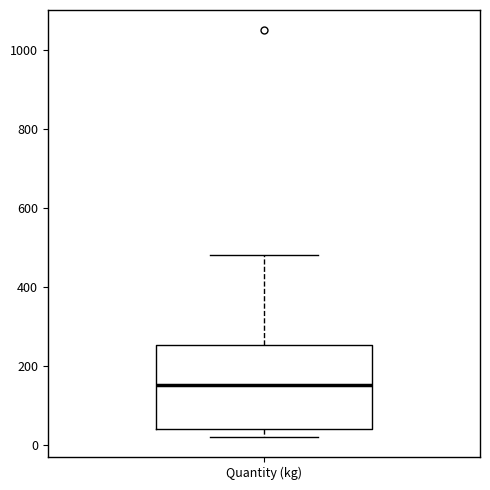

Where does the upper whisker of the box for Quantity (kg) end on the y-axis? The values are not printed on the chart, so give them approximately, as read against the axis.

480